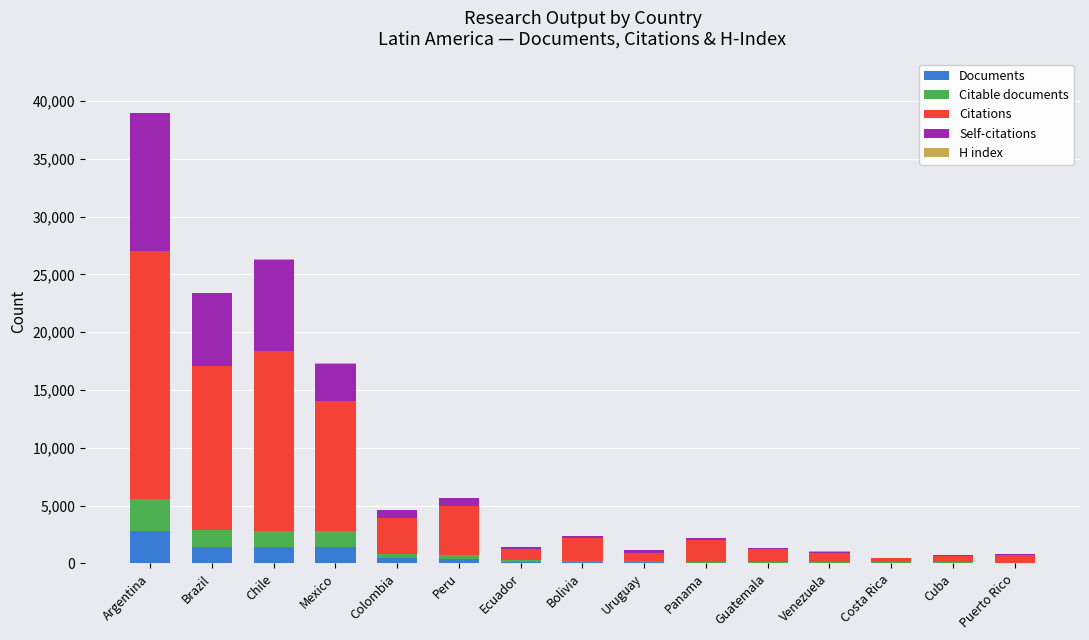

How many data points does each series have?

15